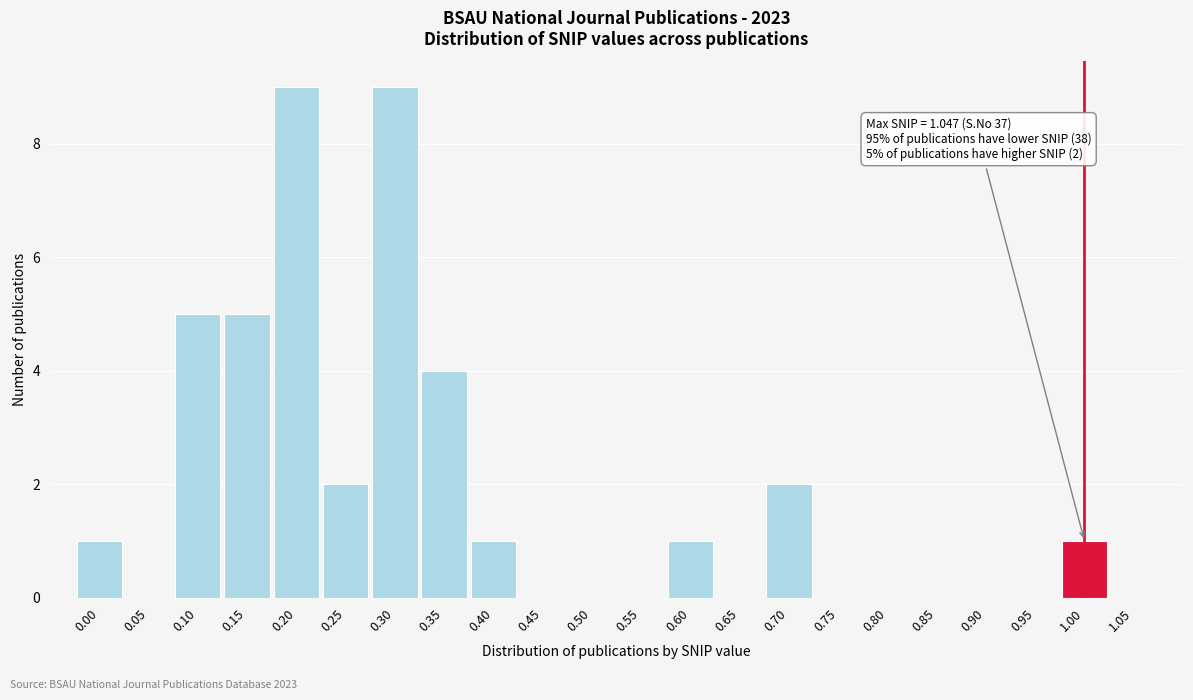

Reading right to left, list all the values displayed in this chart.

1.05=0	1.00=1	0.95=0	0.90=0	0.85=0	0.80=0	0.75=0	0.70=2	0.65=0	0.60=1	0.55=0	0.50=0	0.45=0	0.40=1	0.35=4	0.30=9	0.25=2	0.20=9	0.15=5	0.10=5	0.05=0	0.00=1